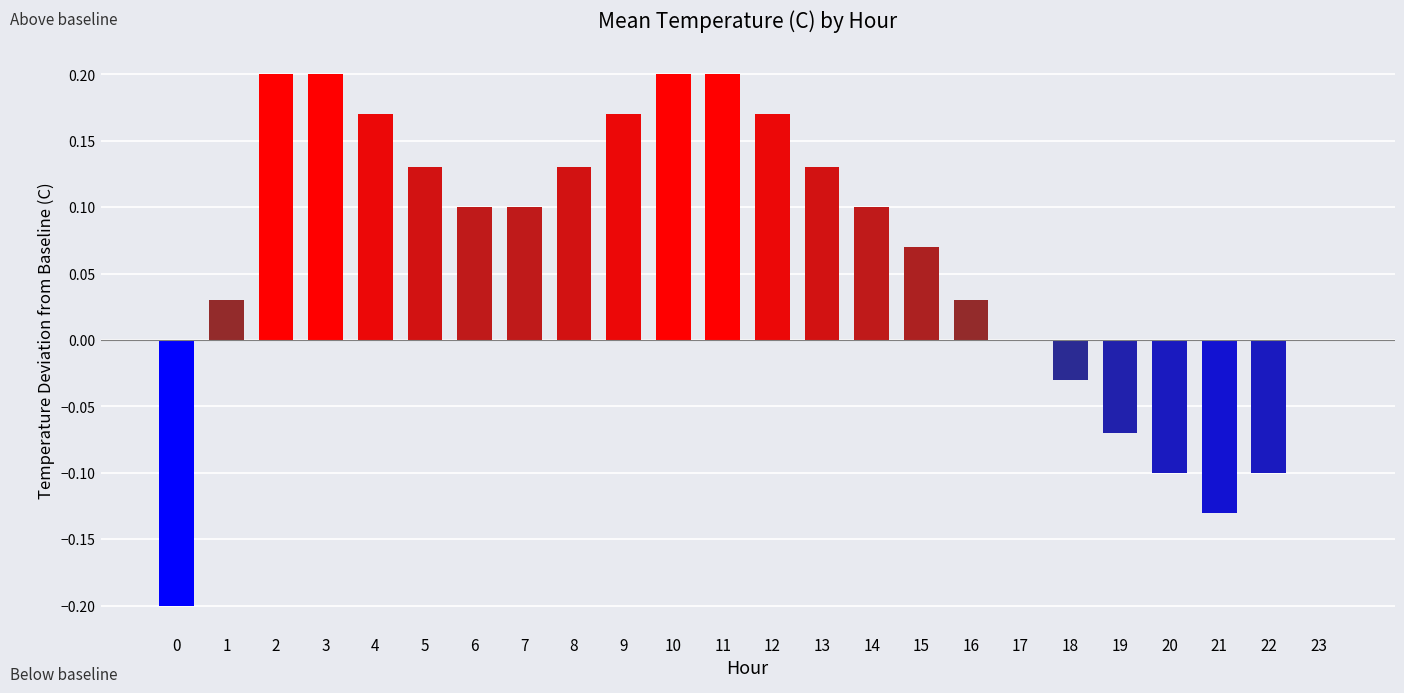

Which has a higher value, 14 or 13?

13